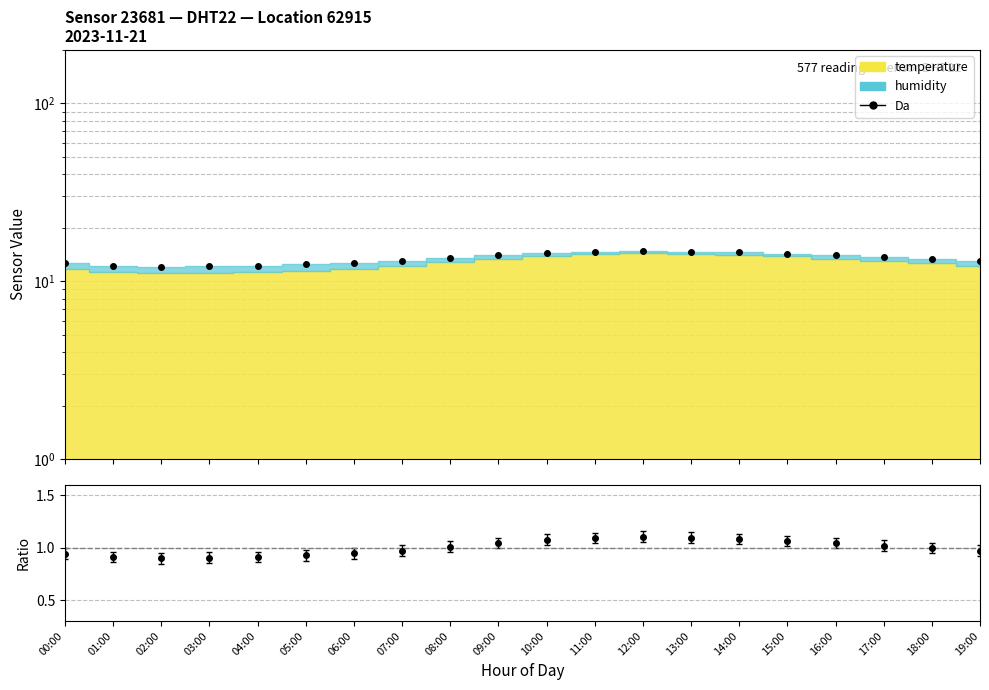

List the labels in order of value, smallest first.

02:00, 03:00, 01:00, 04:00, 05:00, 00:00, 06:00, 07:00, 19:00, 18:00, 08:00, 17:00, 16:00, 09:00, 15:00, 10:00, 14:00, 11:00, 13:00, 12:00